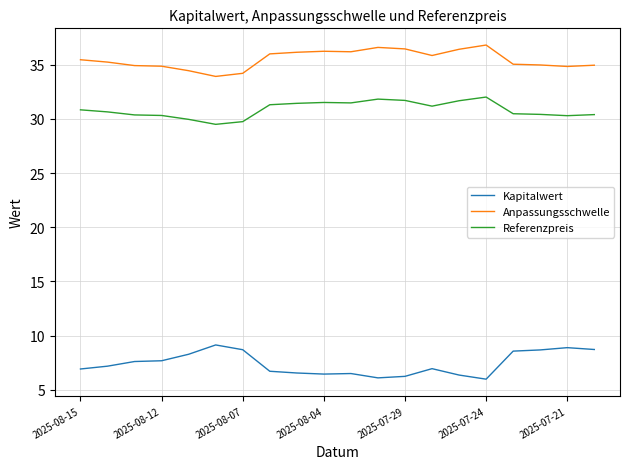

True or false: Kapitalwert and Anpassungsschwelle intersect in this chart.

False